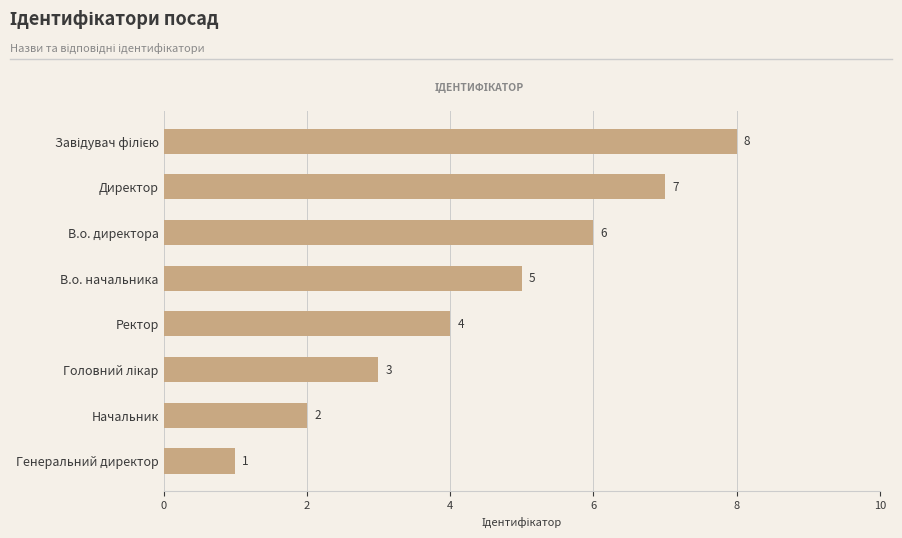

True or false: the data shows 3 at В.о. директора.

False